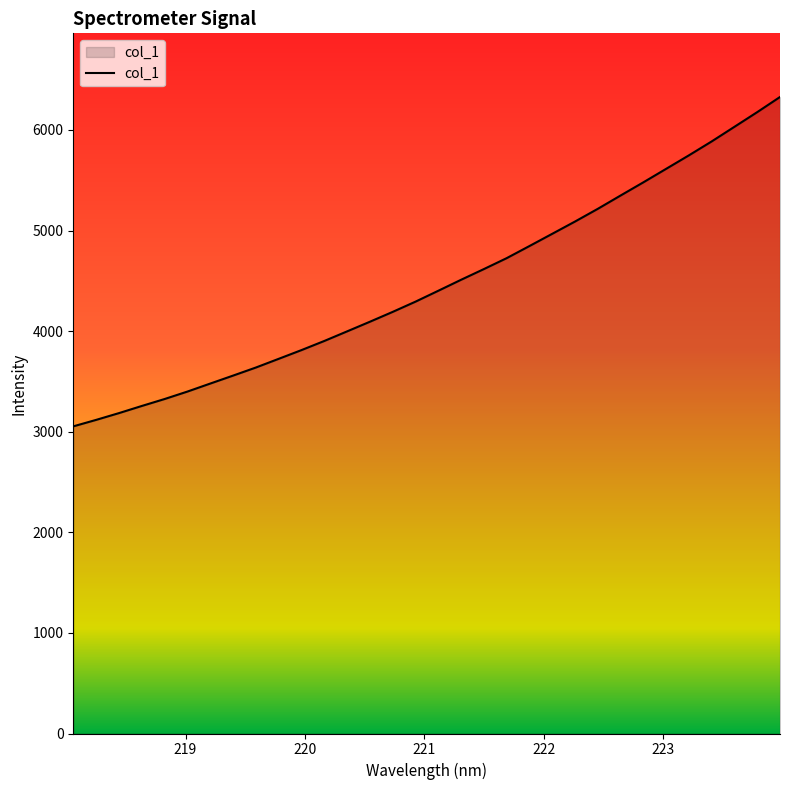

Count the number of data series in this chart.

1